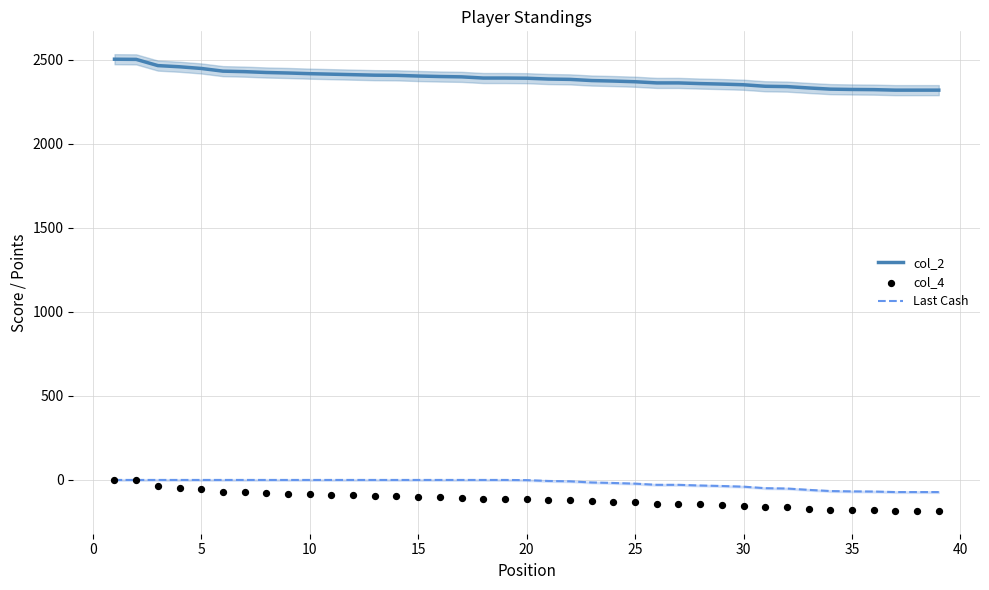

At how many categories does at least one series exceed 2398?

16